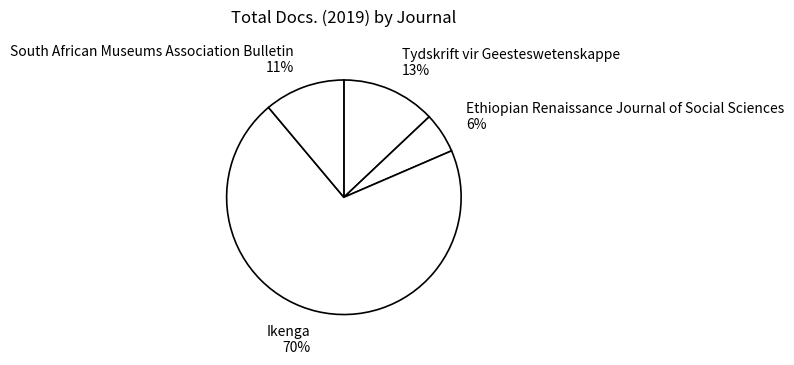

To the nearest percent, what is the combined percentage of South African Museums Association Bulletin 11% and Tydskrift vir Geesteswetenskappe 13%?

24%